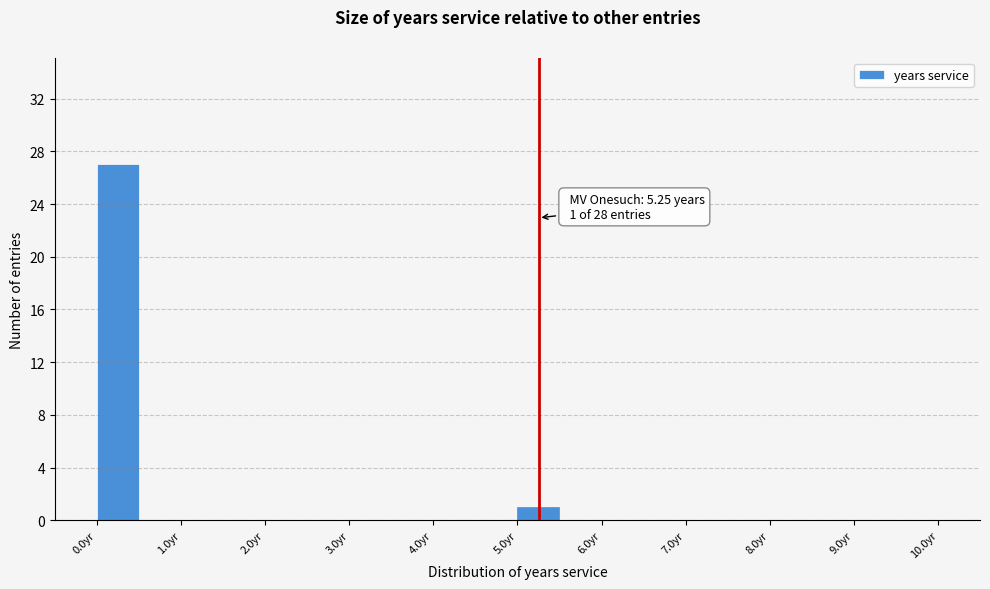

Over which range of the x-axis is the bar tallest?

0.0 to 0.5